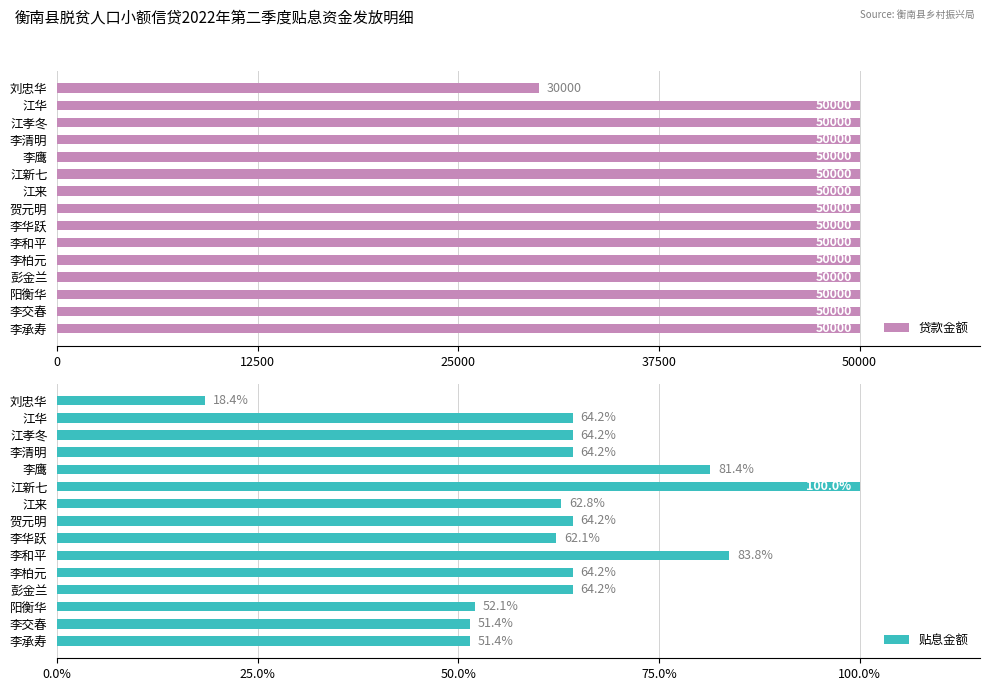

Reading right to left, what are all the values shown in this chart?

贷款金额: 50000.0	50000.0	50000.0	50000.0	50000.0	50000.0	50000.0	50000.0	50000.0	50000.0	50000.0	50000.0	50000.0	50000.0	30000.0
贴息金额: 485.6	485.6	491.9	606.9	606.9	791.7	587.1	606.9	593.7	945.0	769.0	606.9	606.9	606.9	174.2